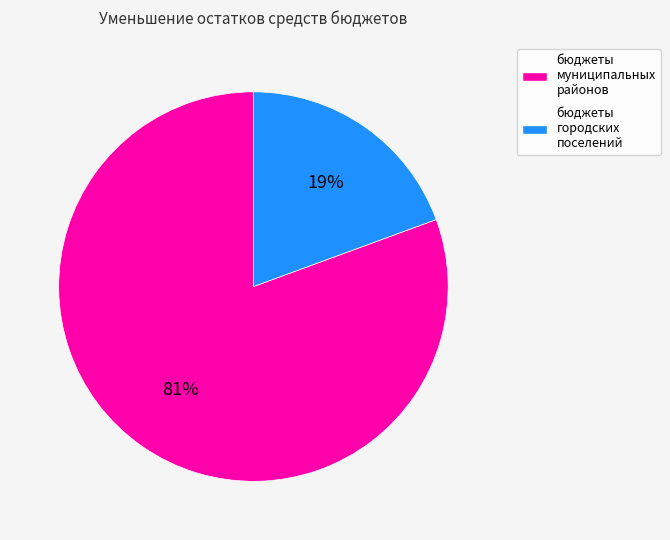

To the nearest percent, what is the average slice percentage?

50%